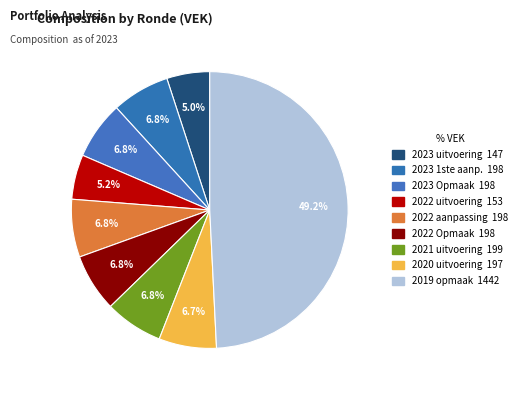

How many slices are in this pie chart?

9